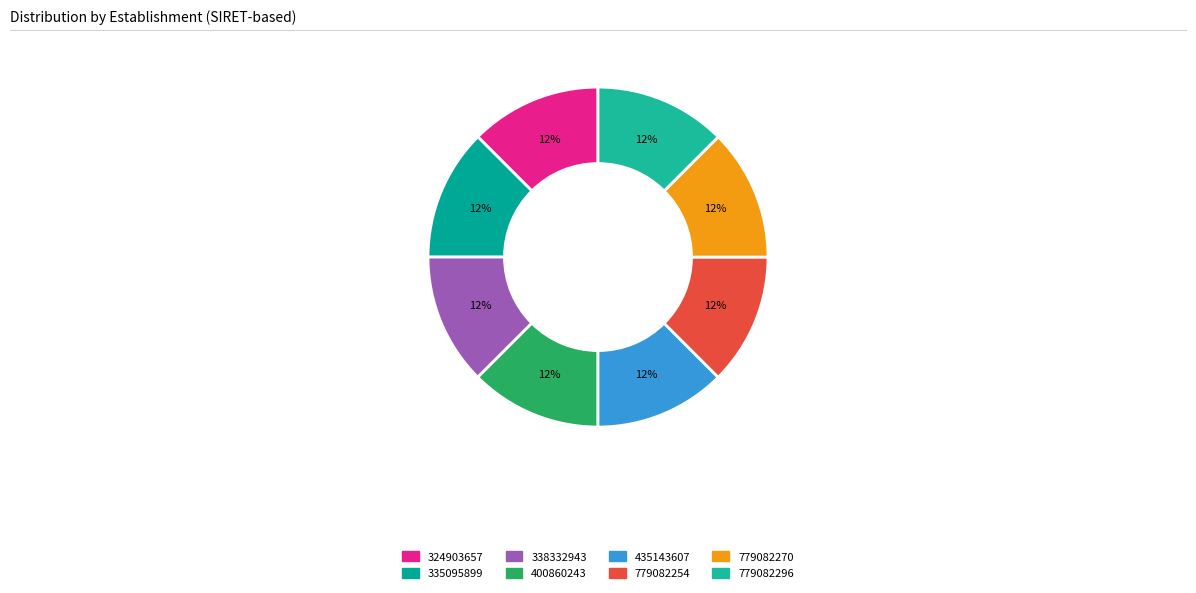

Is 779082254 the majority of the pie?

No